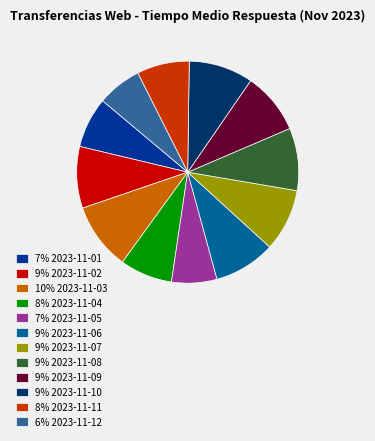

Is it true that 9% 2023-11-08 is 9% of the pie?

True